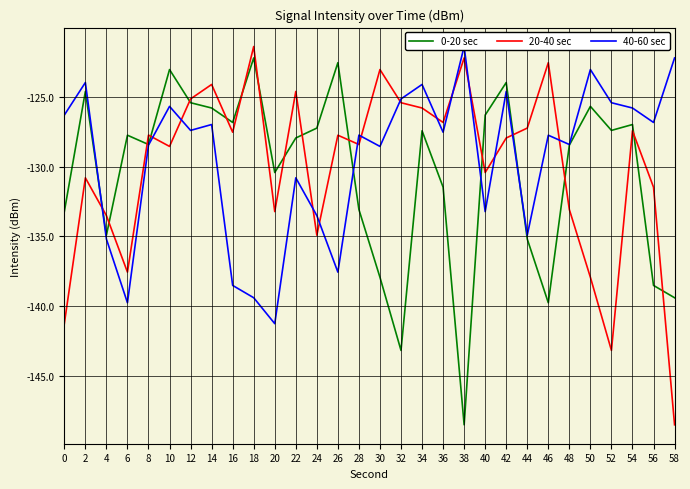

List the labels in order of 40-60 sec value, smallest first.

20, 6, 18, 16, 26, 4, 44, 24, 40, 22, 30, 8, 48, 46, 28, 36, 12, 14, 56, 0, 54, 10, 52, 32, 42, 34, 2, 50, 58, 38